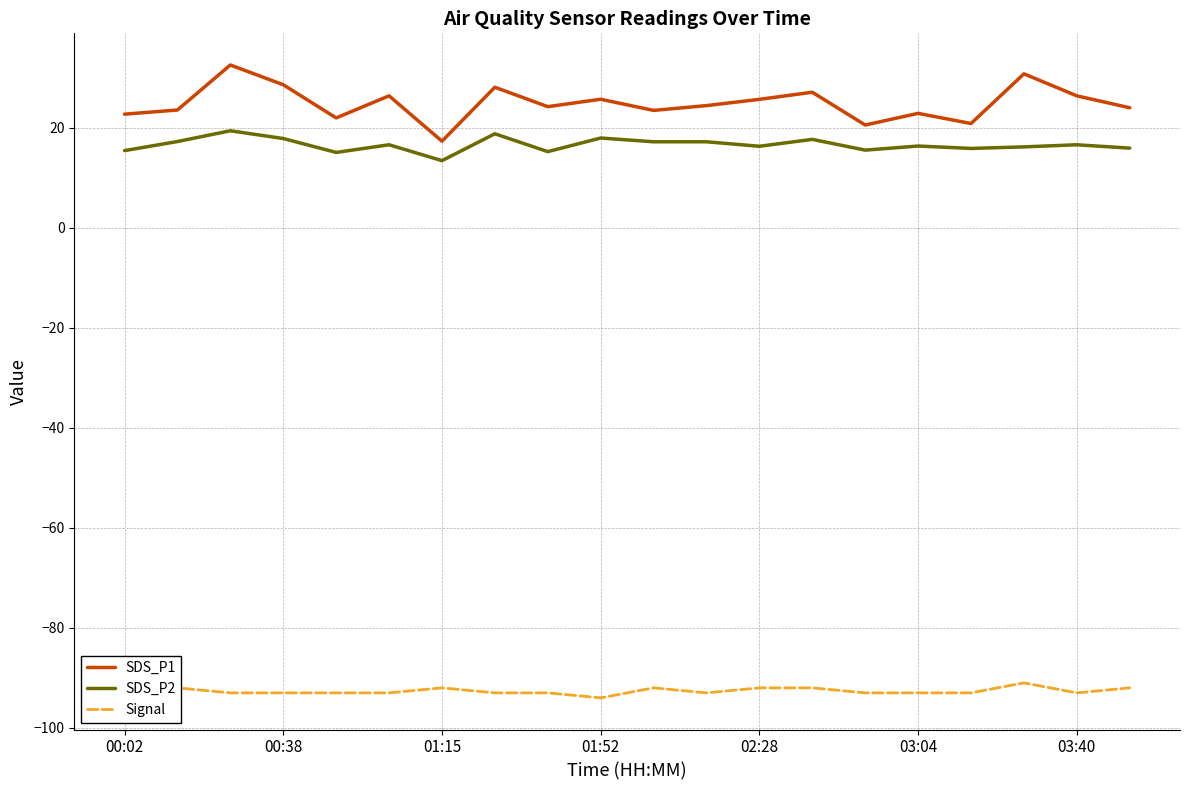

How many lines are shown in the chart?

3